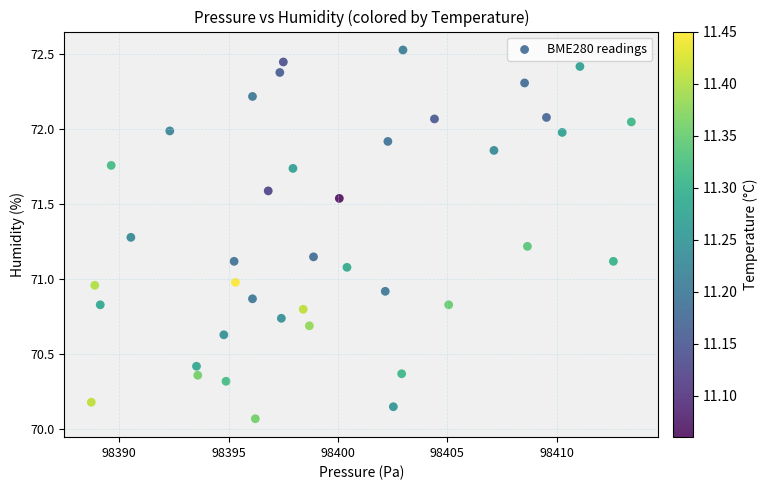

What is the range of Y values (max minus min)?

2.5